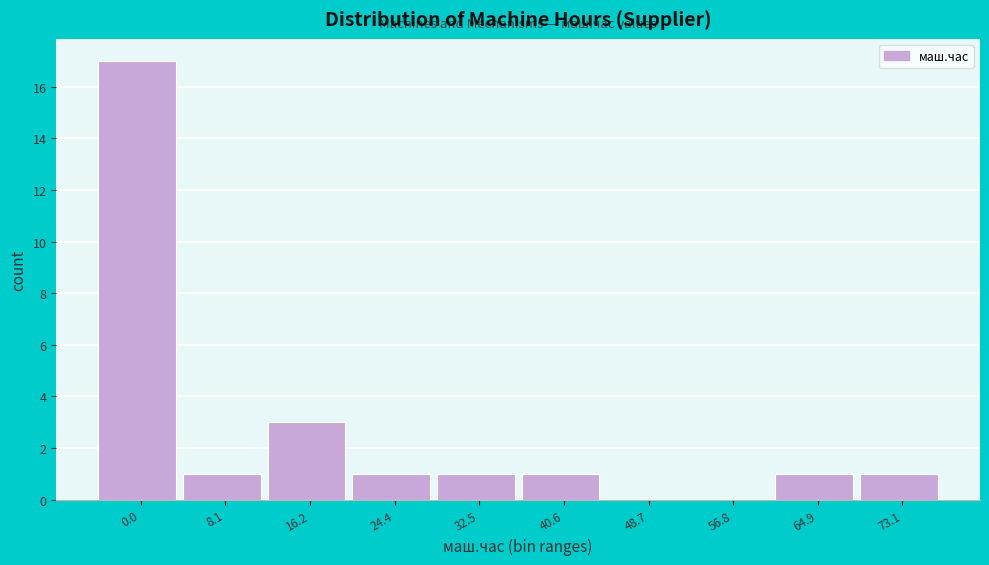

Reading left to right, extract all data points from this chart.

0.0=17	8.1=1	16.2=3	24.4=1	32.5=1	40.6=1	48.7=0	56.8=0	64.9=1	73.1=1